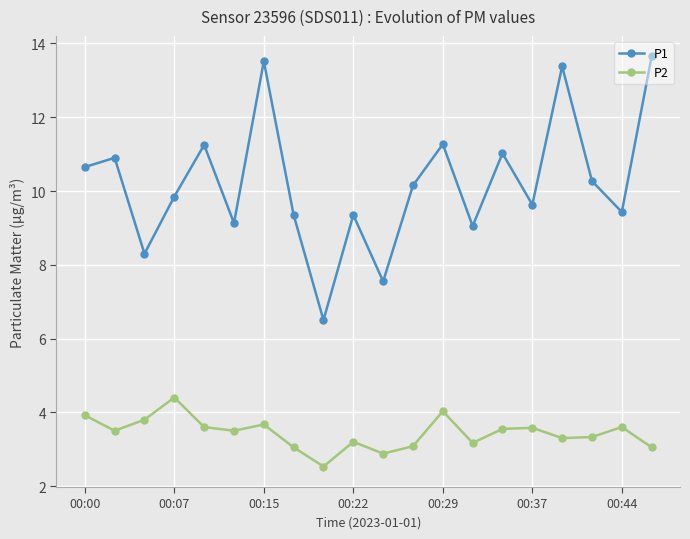

Which series has the largest total across all categories?

P1